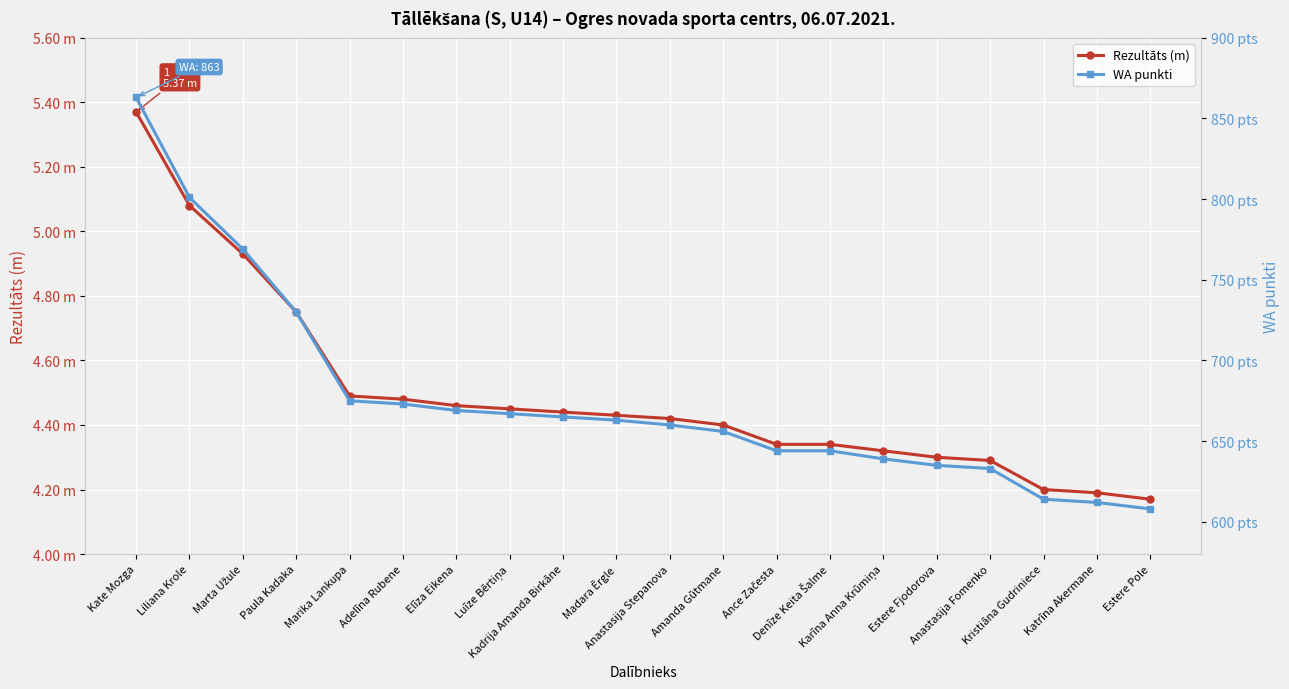

Is the value of WA punkti at Anastasija Fomenko greater than the value of Rezultāts (m) at Madara Ērgle?

Yes